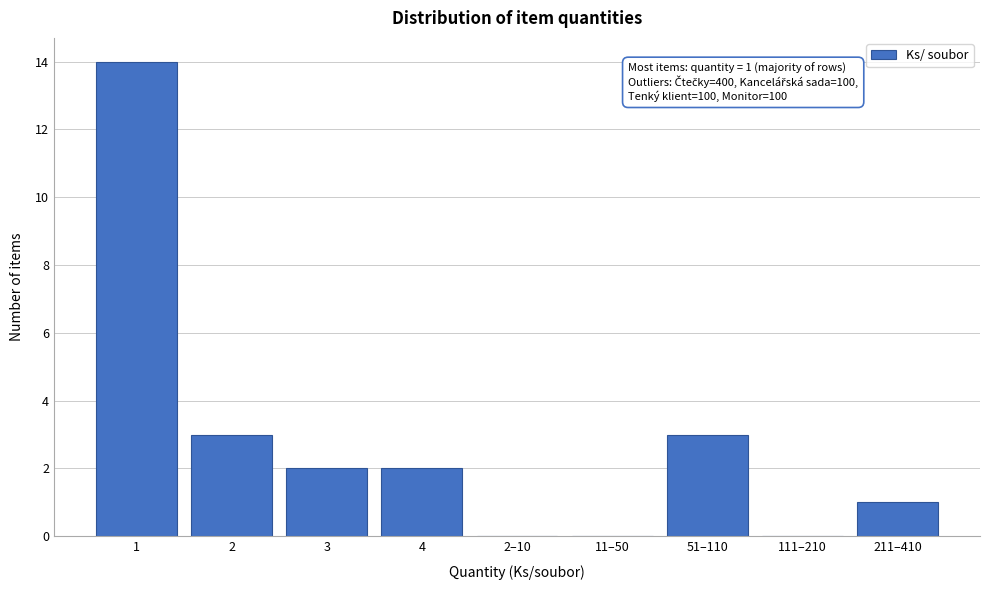

Reading left to right, what are all the values shown in this chart?

1=14	2=3	3=2	4=2	2–10=0	11–50=0	51–110=3	111–210=0	211–410=1